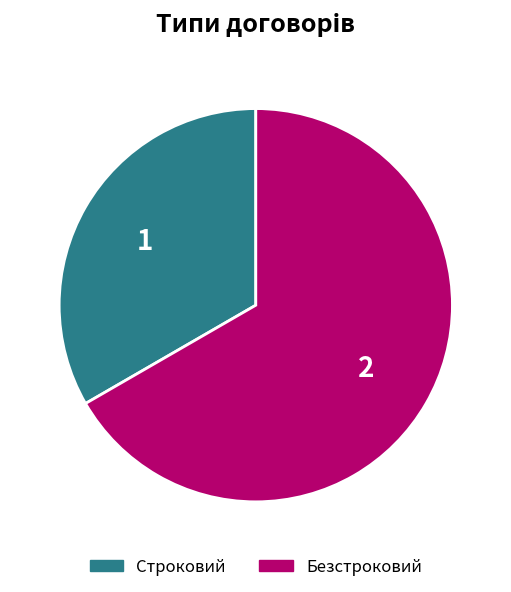

Is it true that Строковий is 33% of the pie?

True